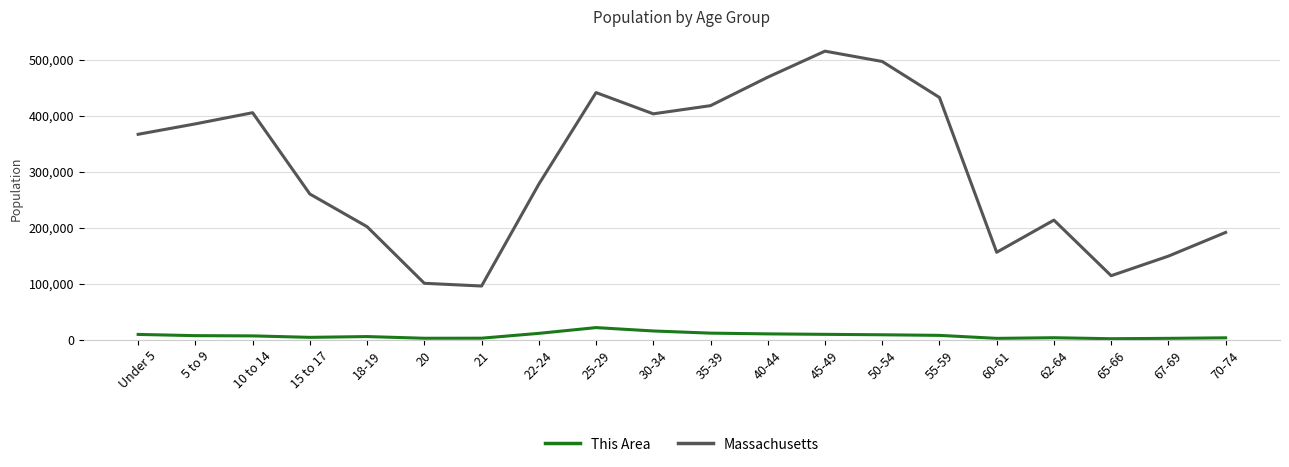

At which category does the chart reach its peak across all series?

45-49